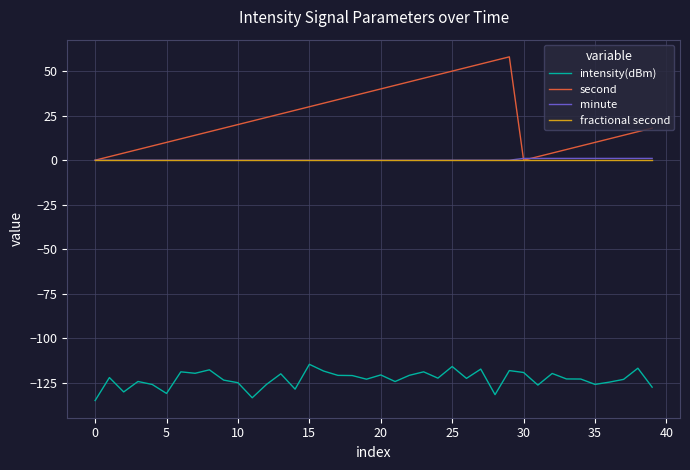

True or false: fractional second and intensity(dBm) cross at least once.

False